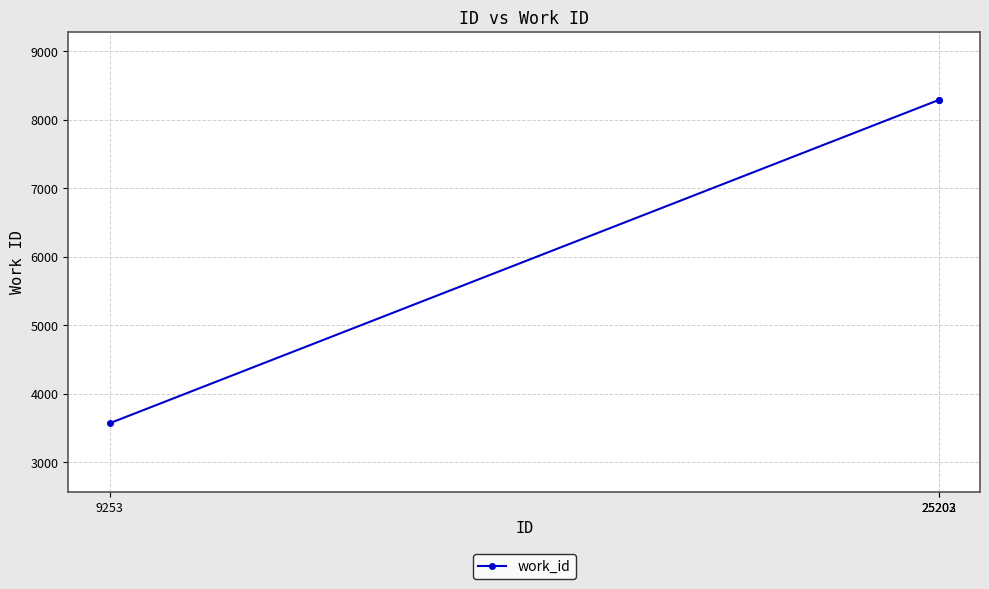

The chart shows a value of 12381 at 25202. True or false?

False